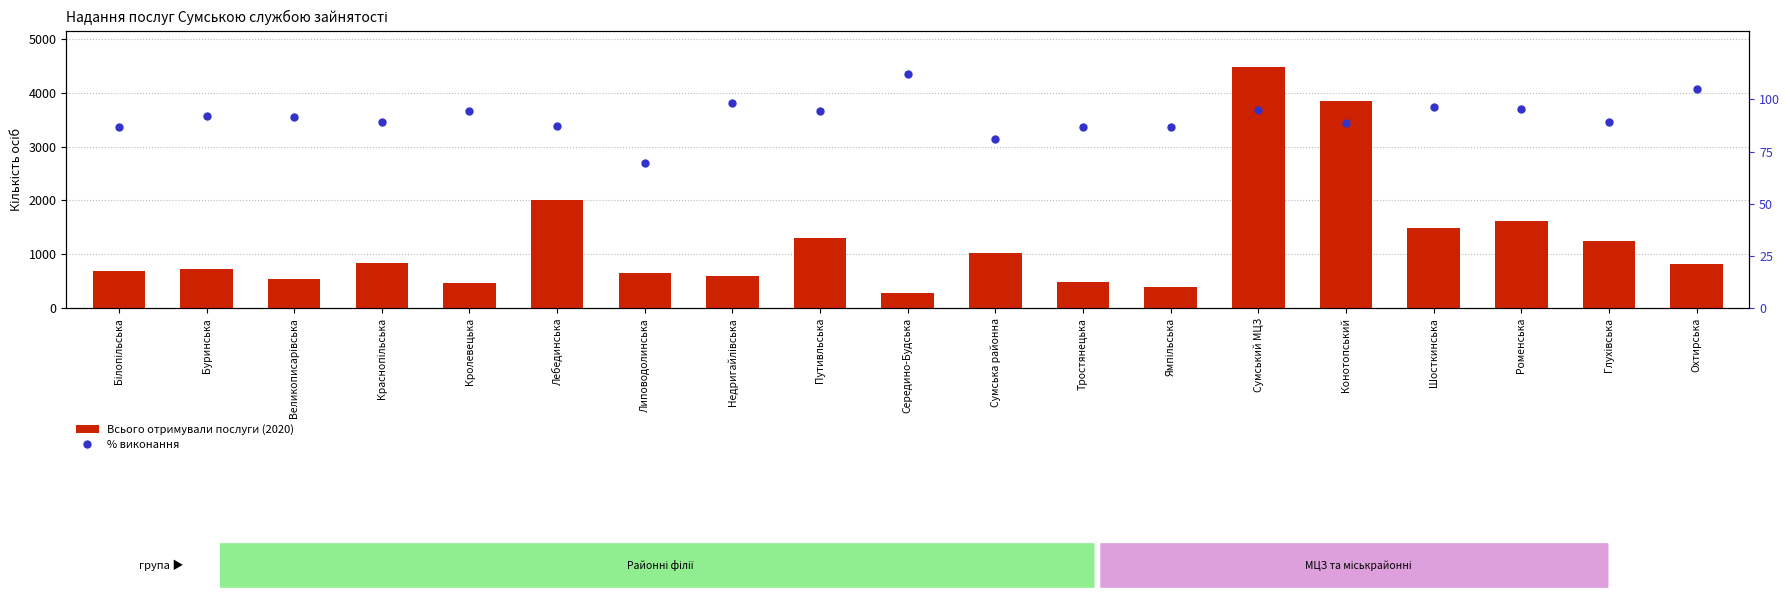

Are the bars grouped side by side (vs. stacked)?

Yes